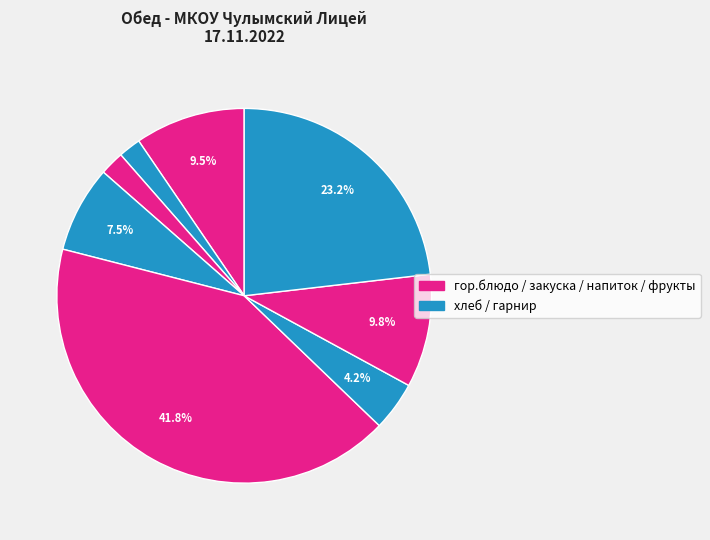

How many slices are in this pie chart?

8